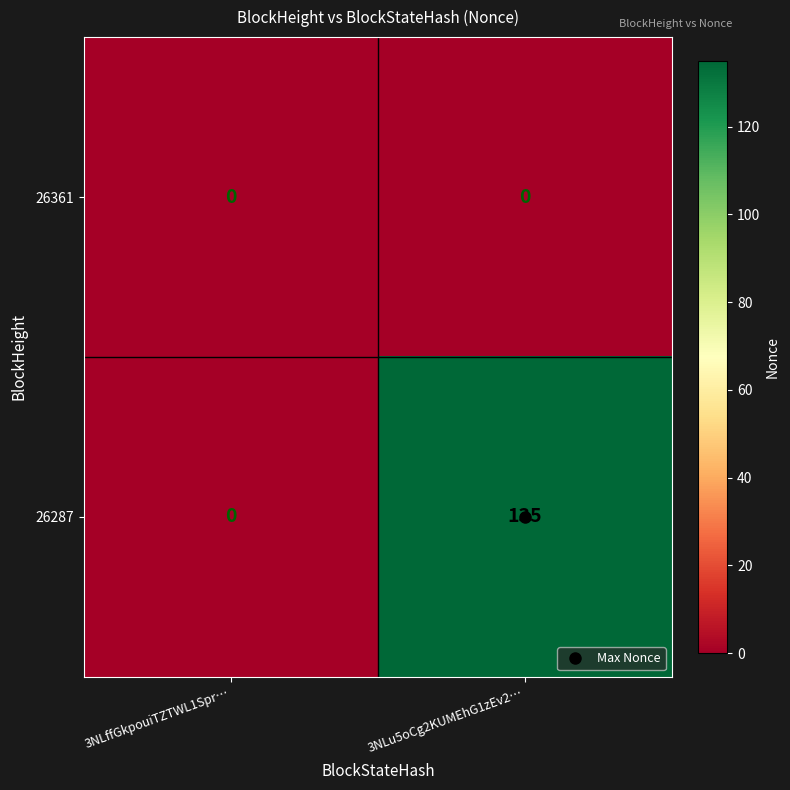

Which series has the largest range (max minus min)?

26287